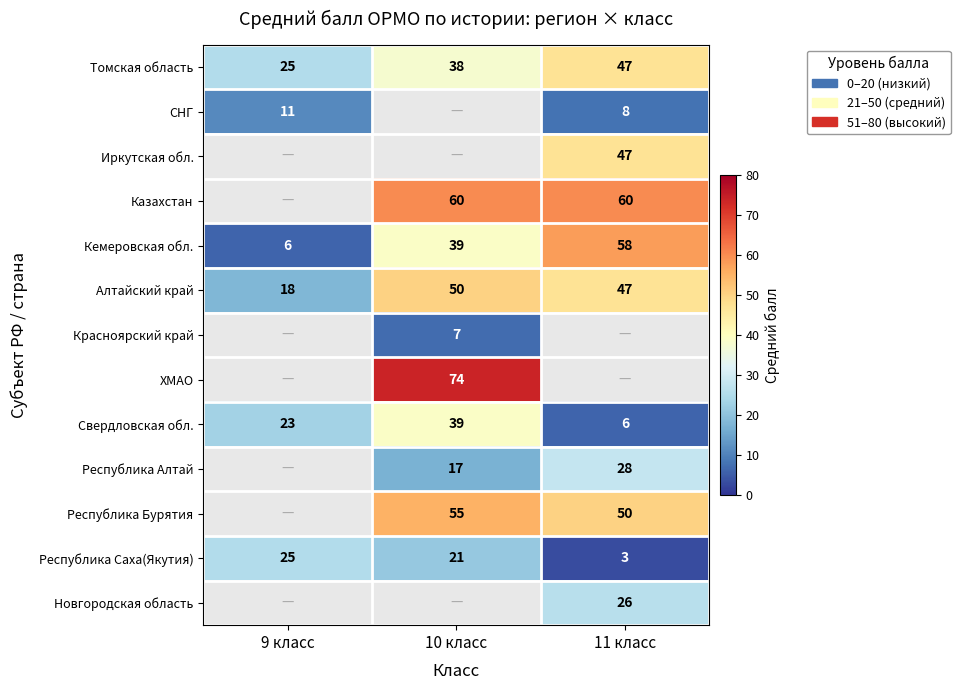

What is the sum of all Алтайский край values?

115